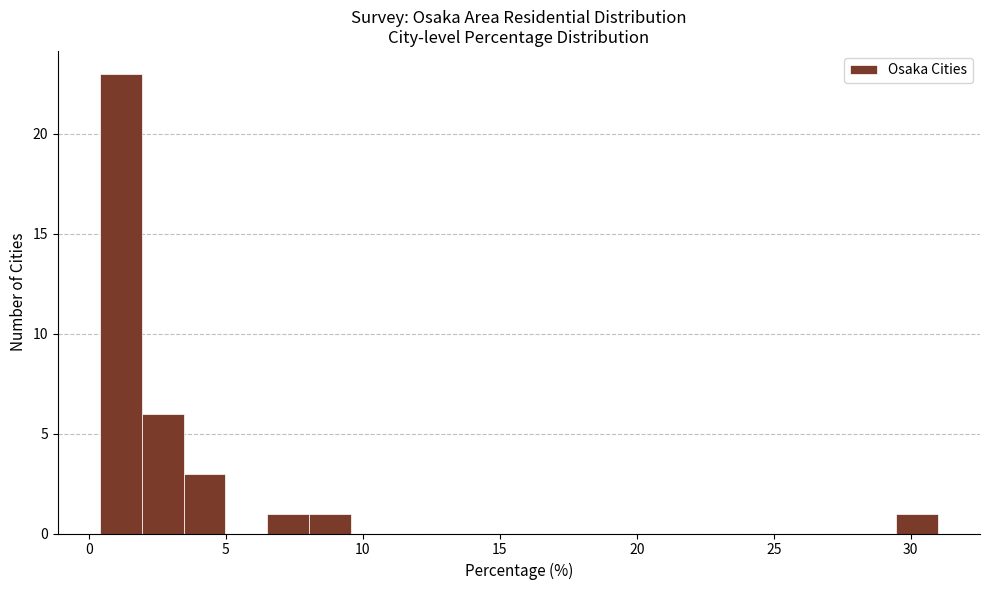

Read against the x-axis, roughly where is the centre of the tallest bar?

1.0